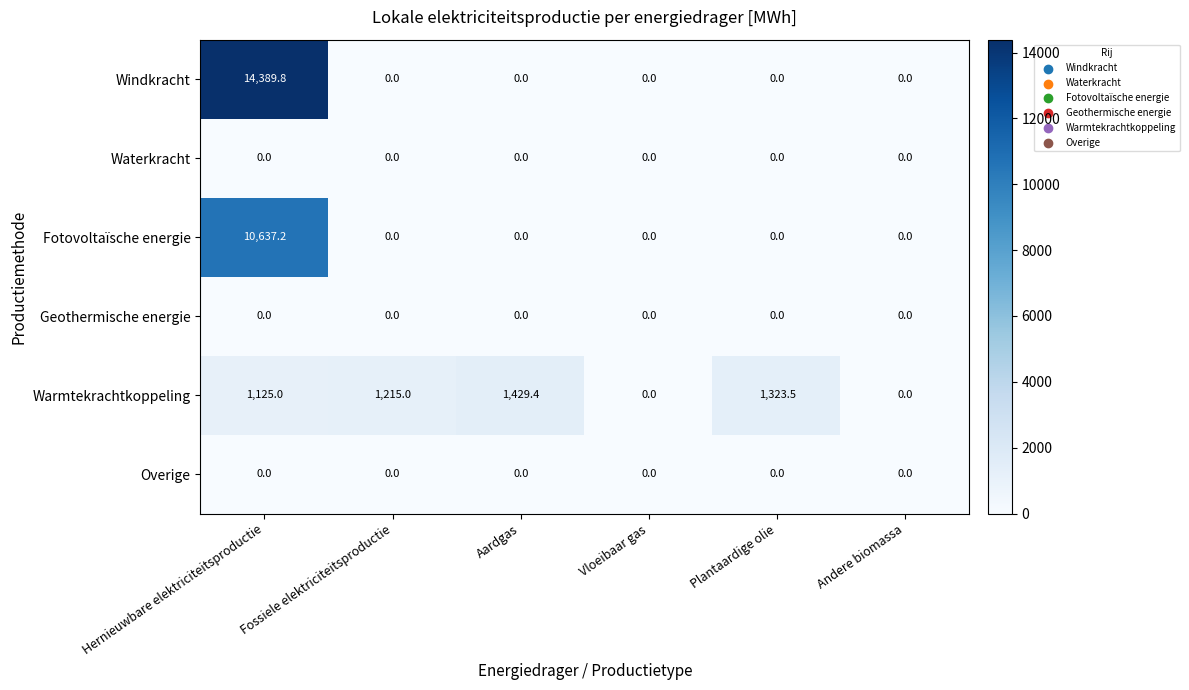

How many data points does each series have?

6